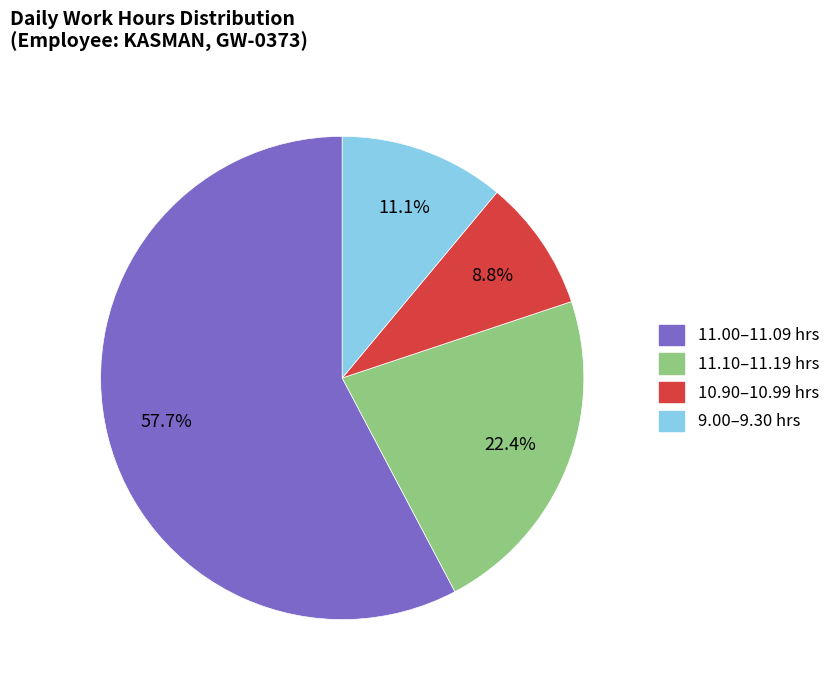

Does any single category account for the majority?

Yes